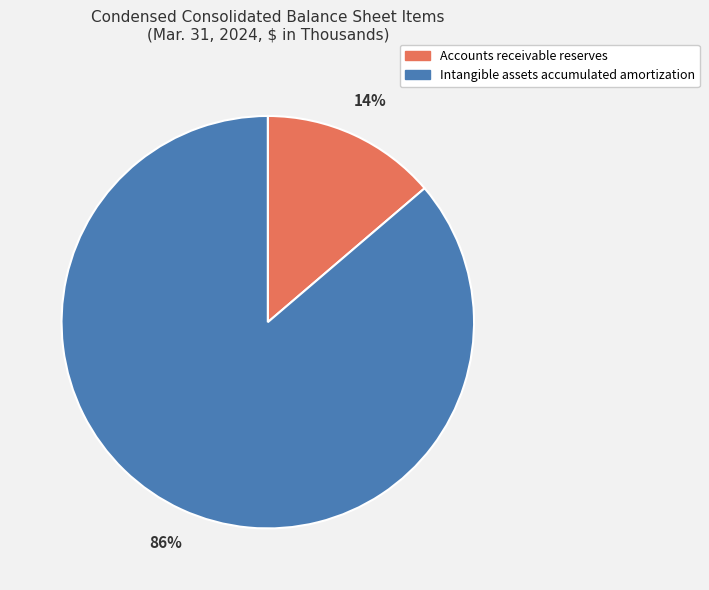

Is the sum of Accounts receivable reserves and Intangible assets accumulated amortization greater than half?

Yes